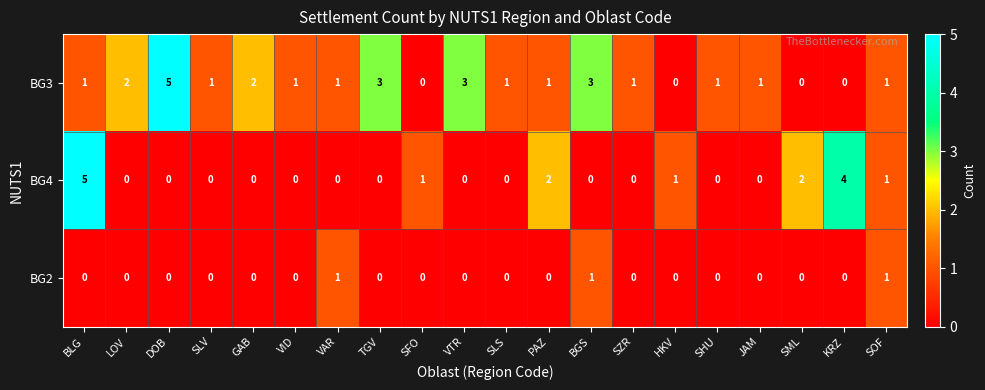

At which category is the sum across all series the highest?

BLG